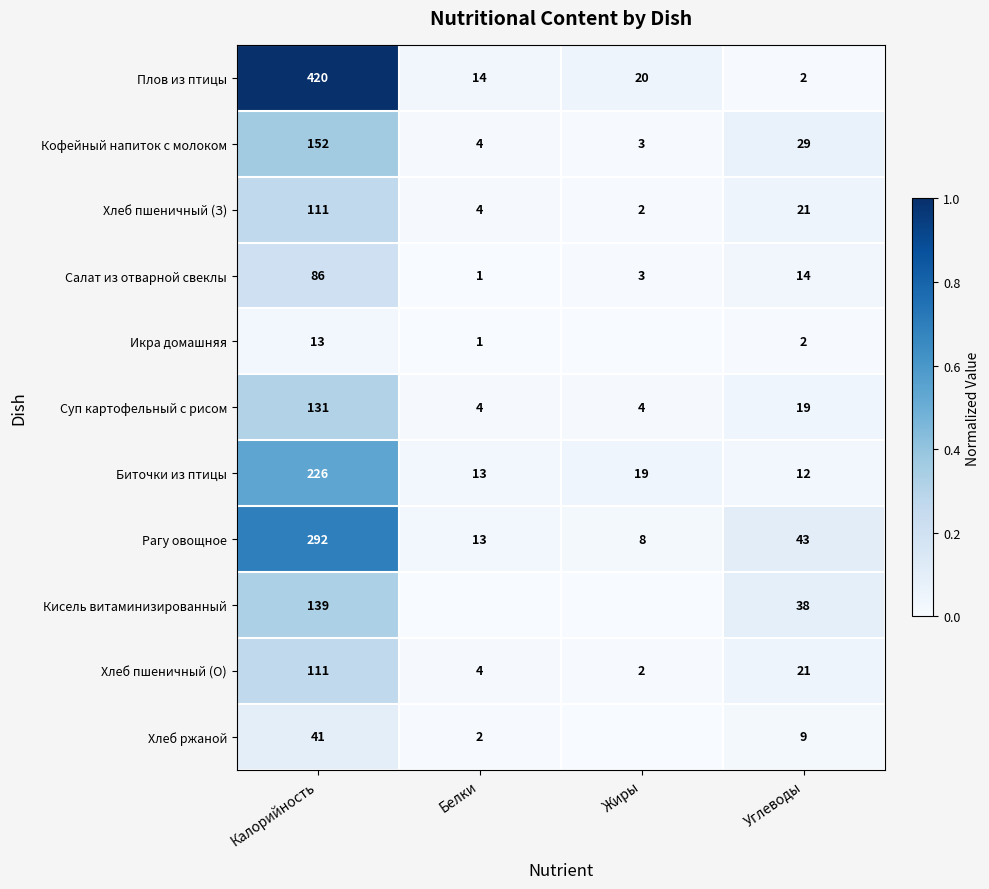

Which category has the highest value in the Хлеб пшеничный (О) series?

Калорийность